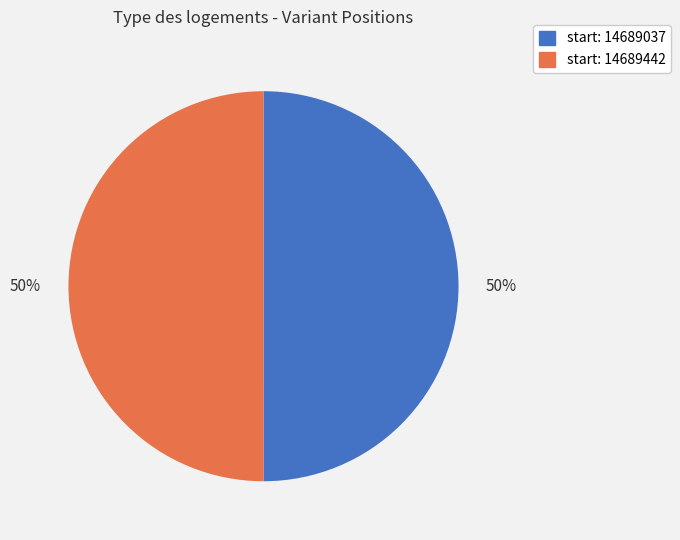

To the nearest percent, what is the average slice percentage?

50%